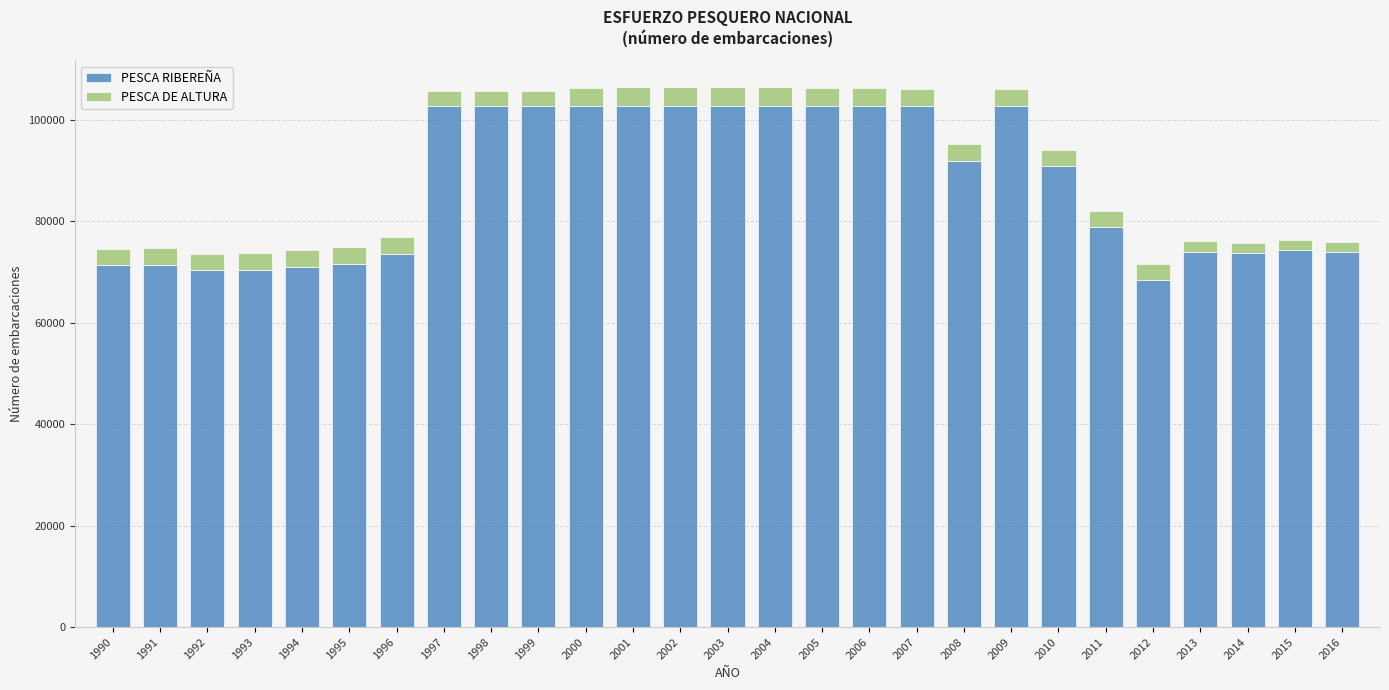

What is the lowest value of the PESCA RIBEREÑA series?

68496